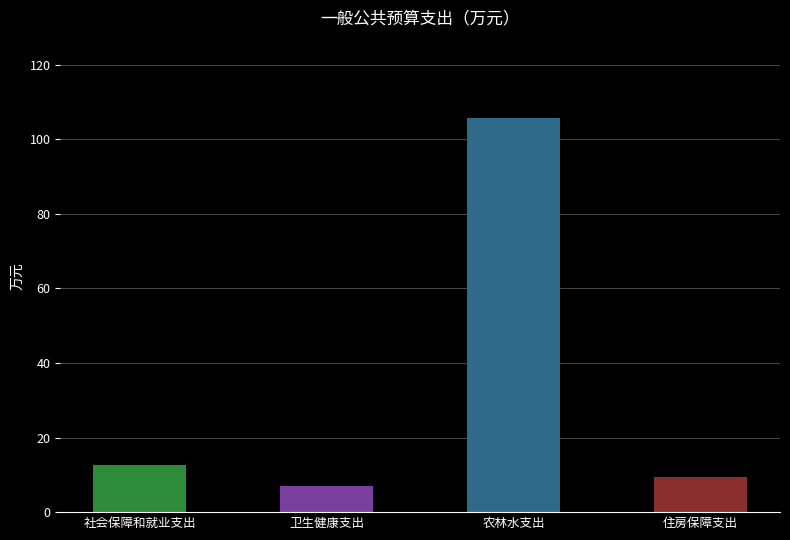

At which label does the data first exceed 12?

社会保障和就业支出